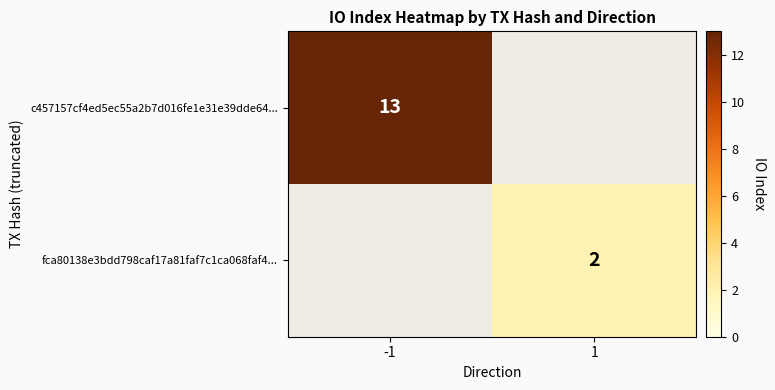

The fca80138e3bdd798caf17a81faf7c1ca068faf4... series shows 2 at 1. True or false?

True